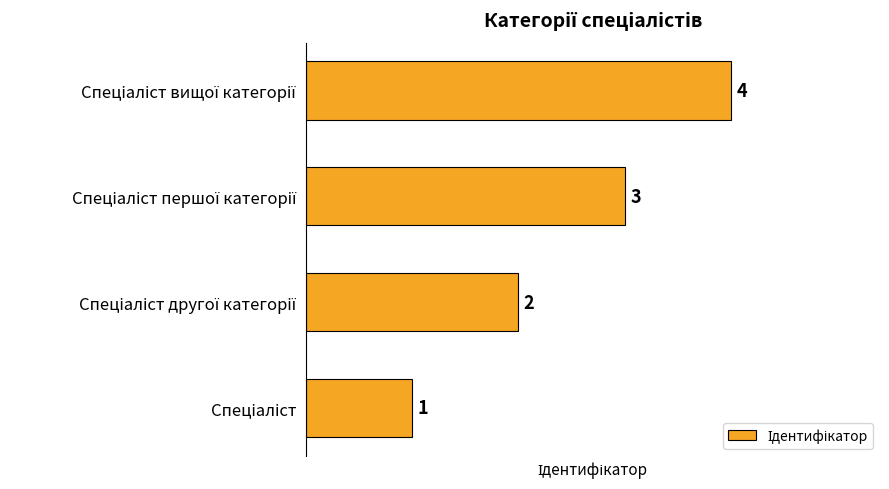

What is the maximum value shown in the chart?

4